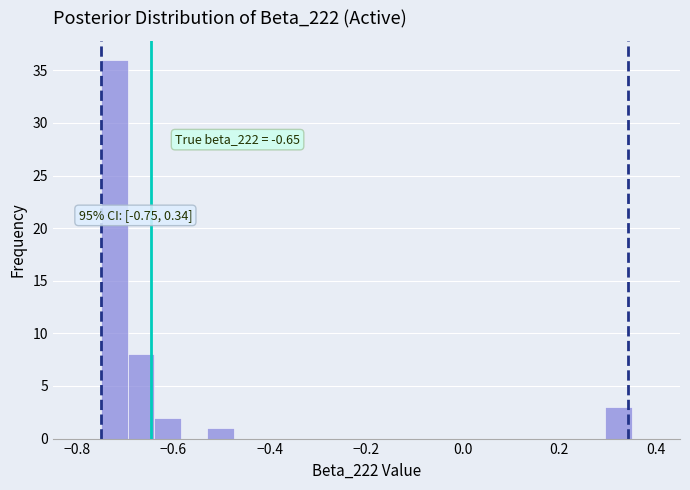

Around what value on the x-axis is the tallest bar? Give the approximate position of its centre, as read against the axis.

-0.72